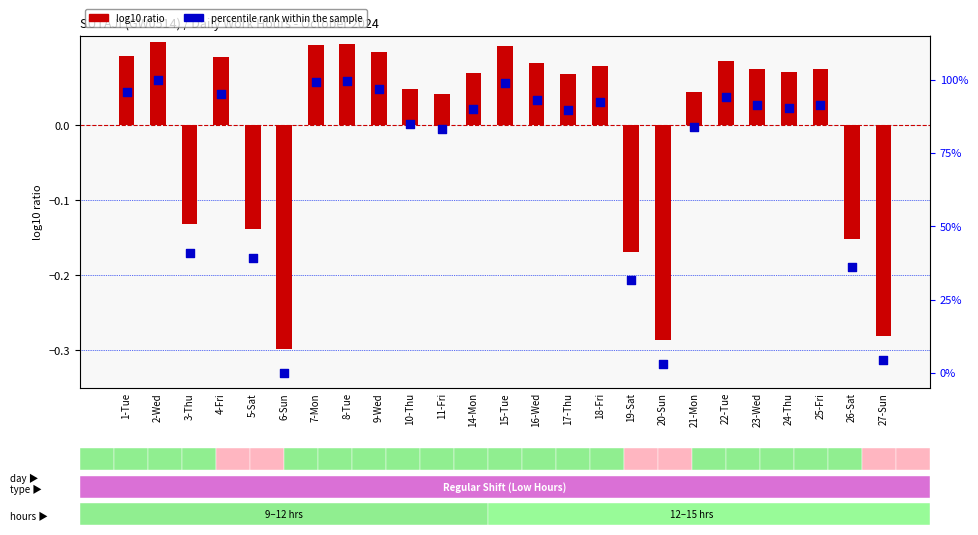

What is the total value across all series at 16-Wed?

93.3